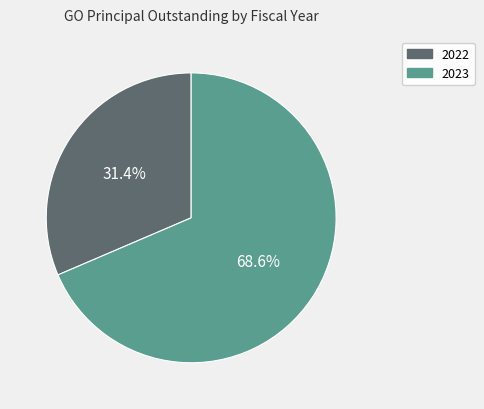

Which has a higher value, 2022 or 2023?

2023